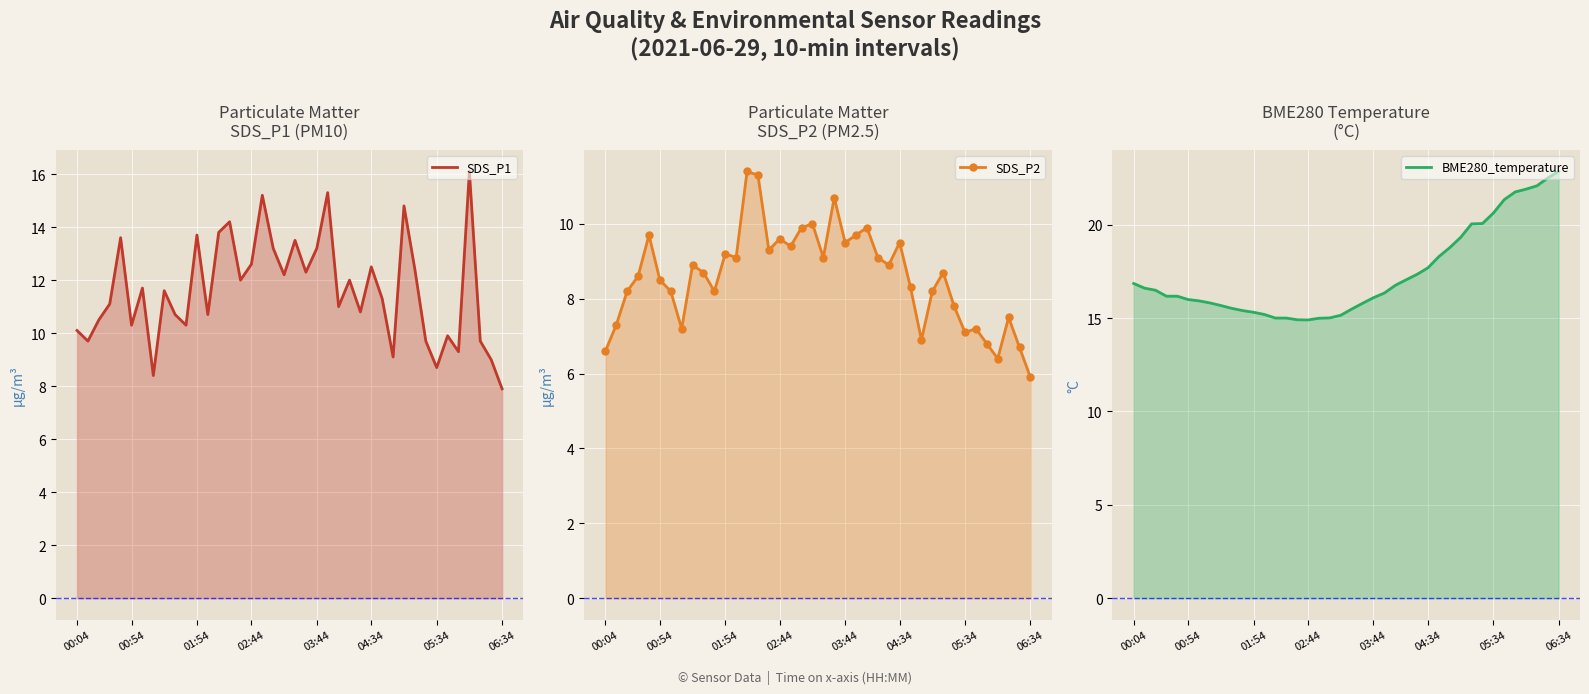

How many interior local valleys does the BME280_temperature series have?

1